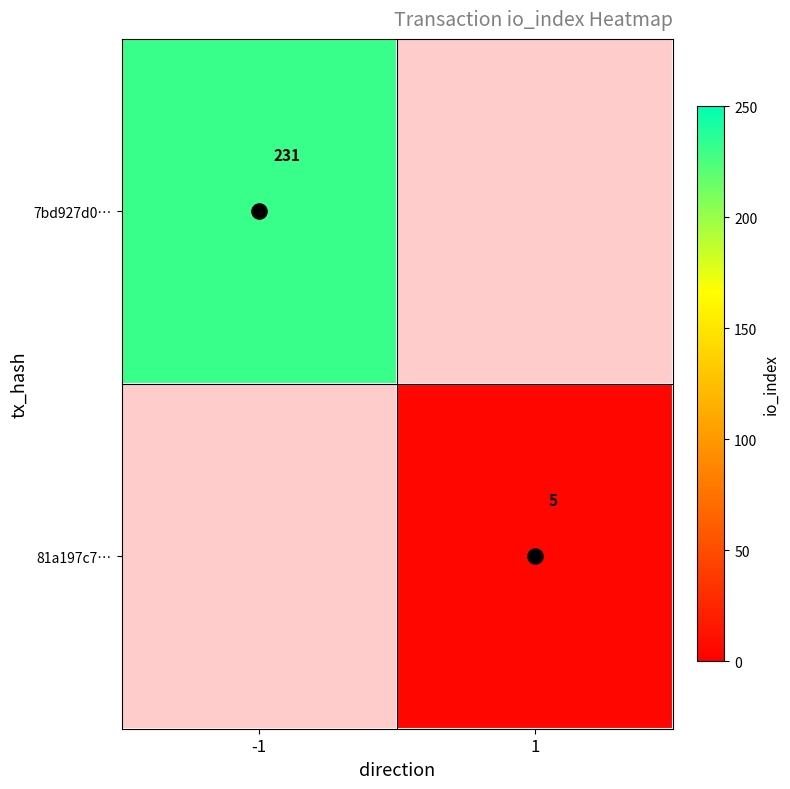

Which has a higher value, 1 or -1?

-1